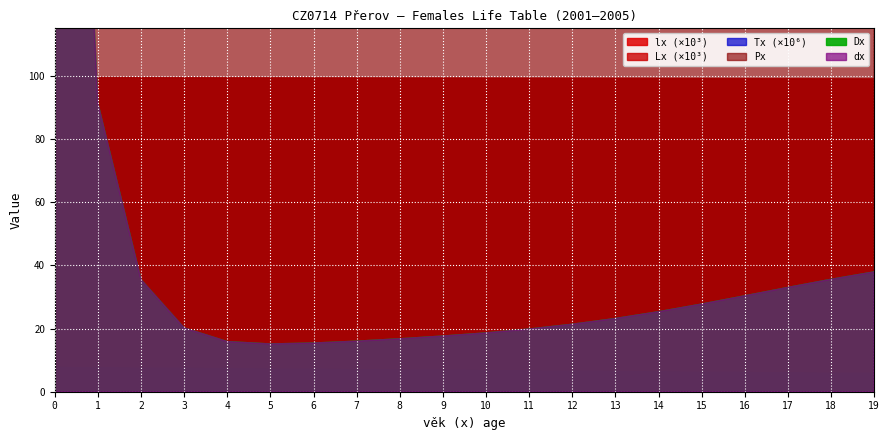

At 11, list the series in order from largest to smallest.

Tx, lx, Lx, Px, Dx, dx